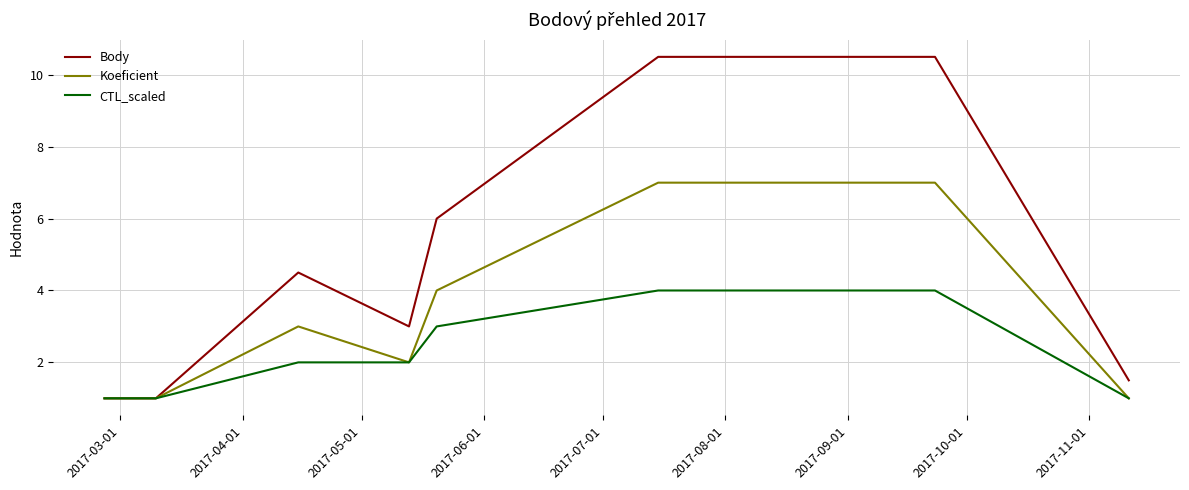

What are all the series names shown in the legend?

Body, Koeficient, CTL_scaled